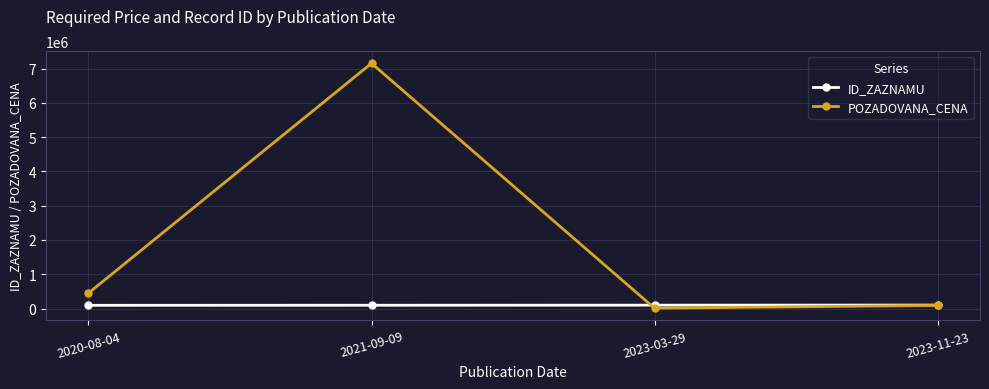

At which label is POZADOVANA_CENA closest to 3583575?

2020-08-04